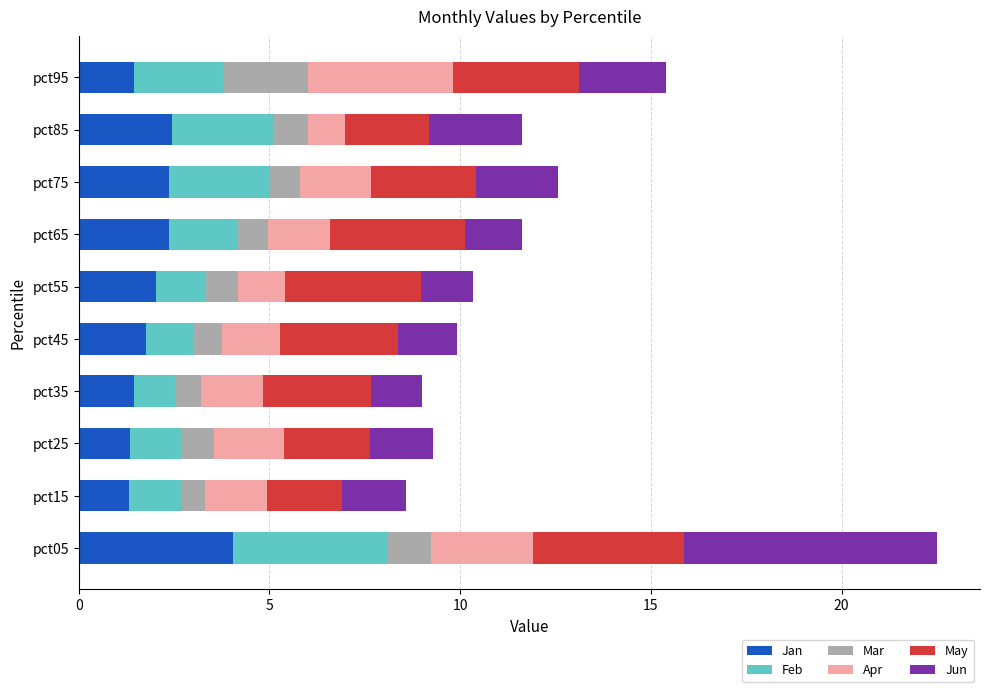

Which category has the highest value in the Jan series?

pct05